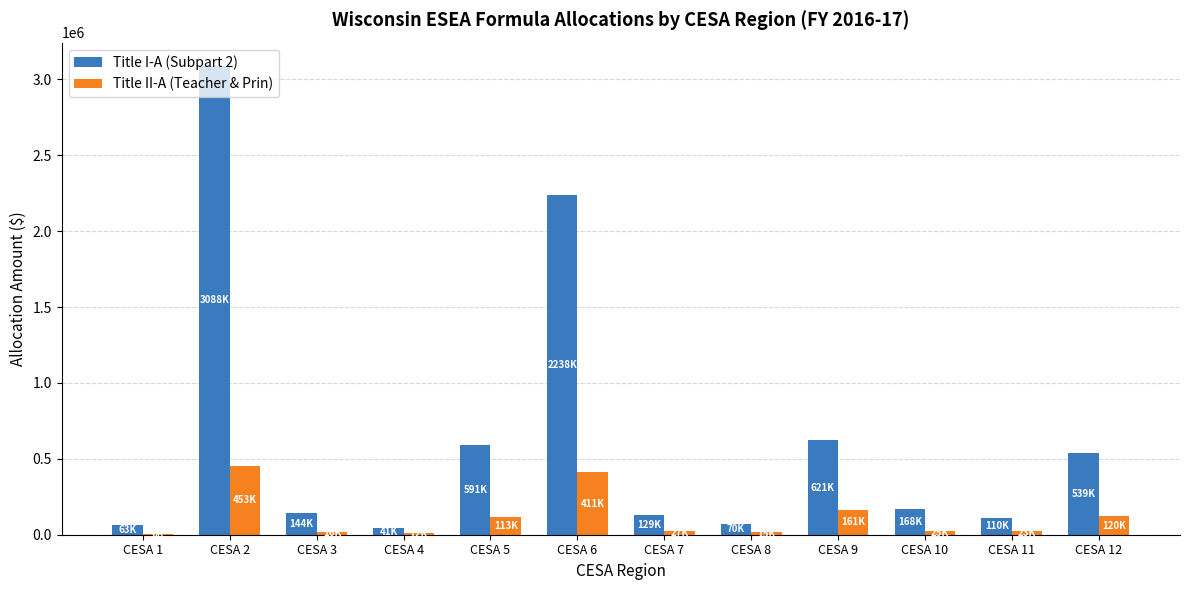

Count the number of categories in the chart.

12